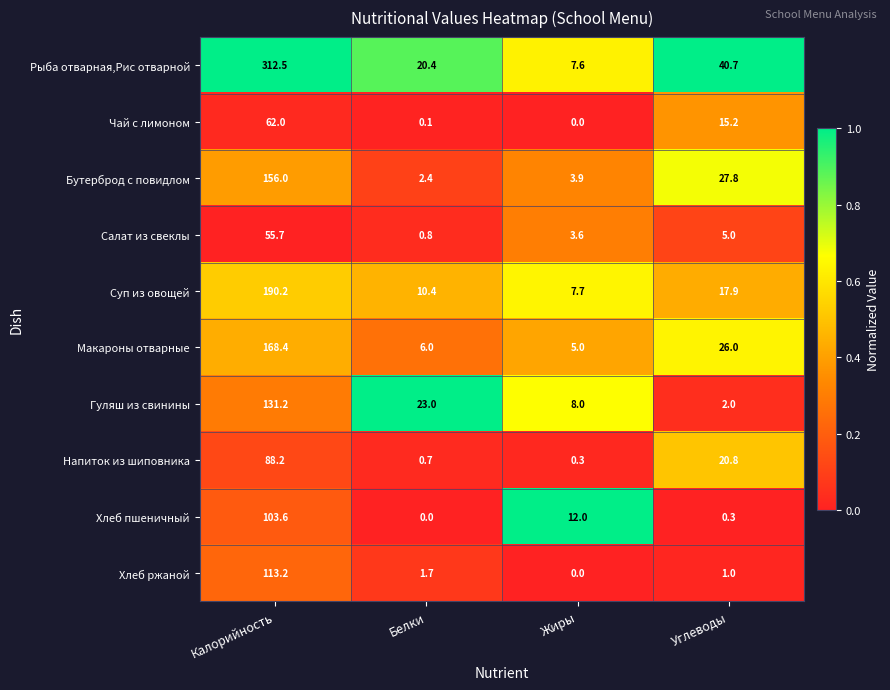

At which label does Чай с лимоном first exceed 15?

Калорийность